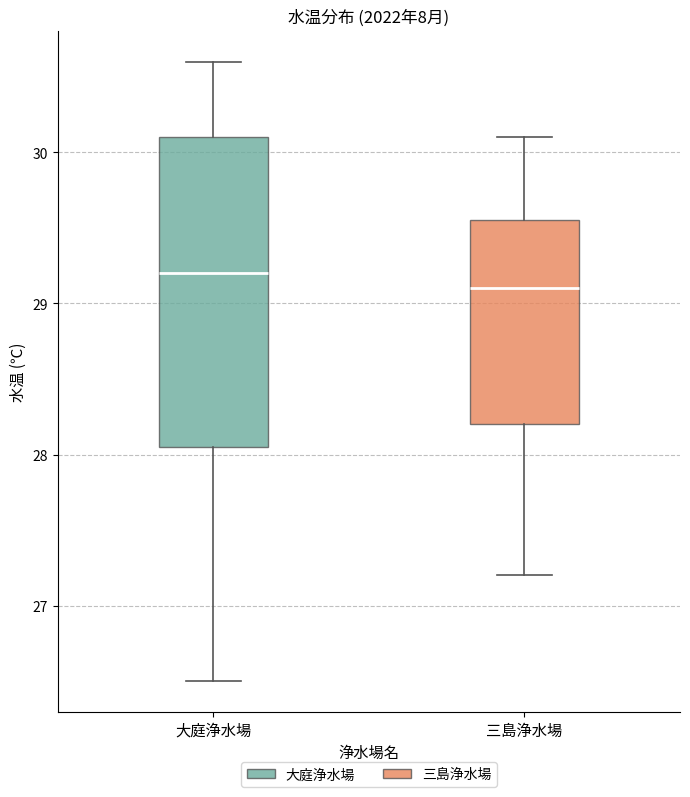

Which box is the tallest, from its lower edge to its upper edge?

大庭浄水場